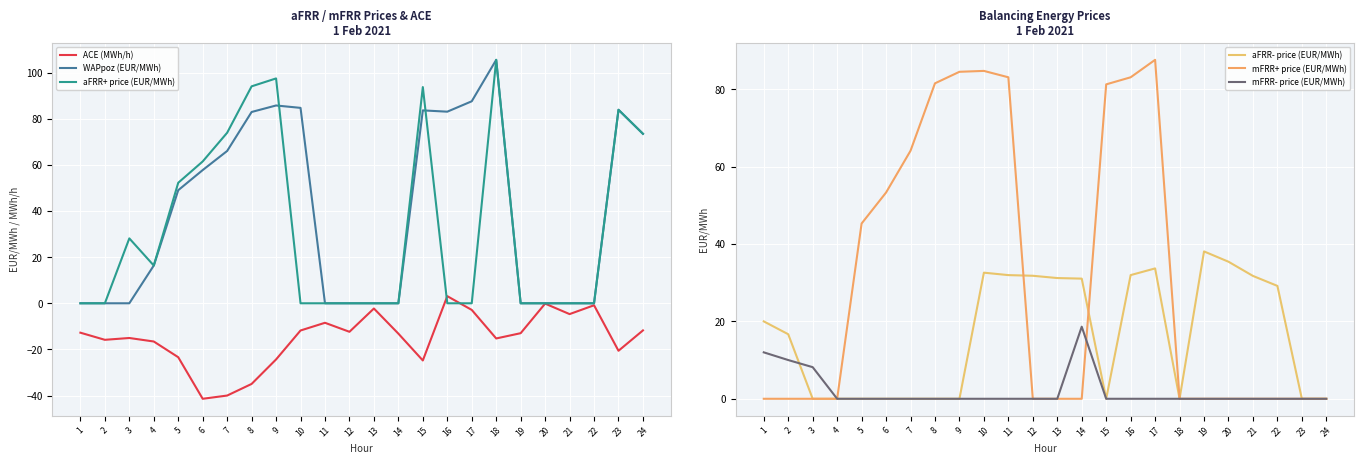

The mFRR+ price (EUR/MWh) series shows 84.7 at 10. True or false?

True